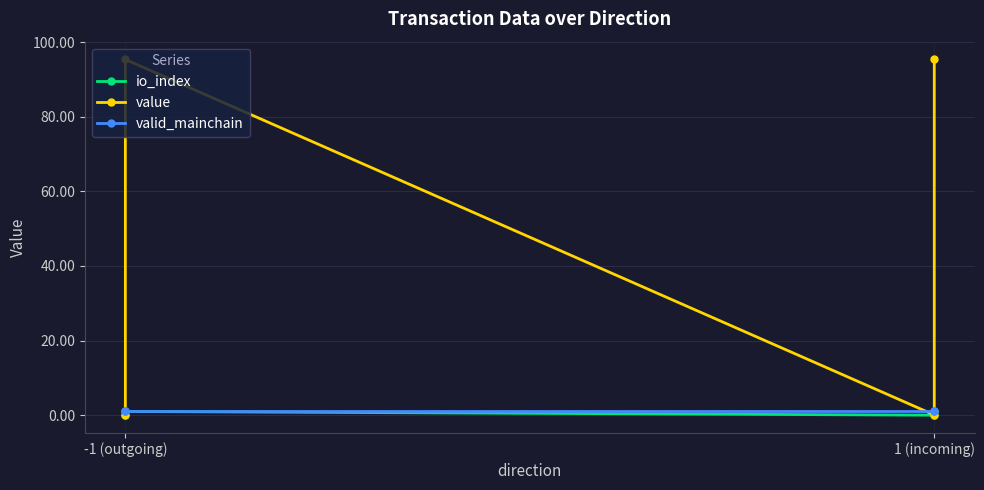

Which category has the lowest value in the valid_mainchain series?

-1 (outgoing)